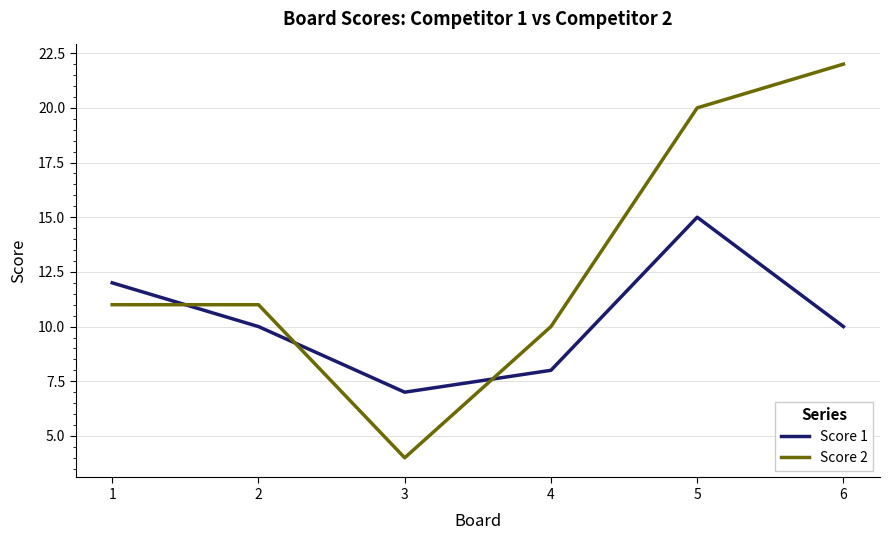

List the series in order of their peak value, lowest first.

Score 1, Score 2